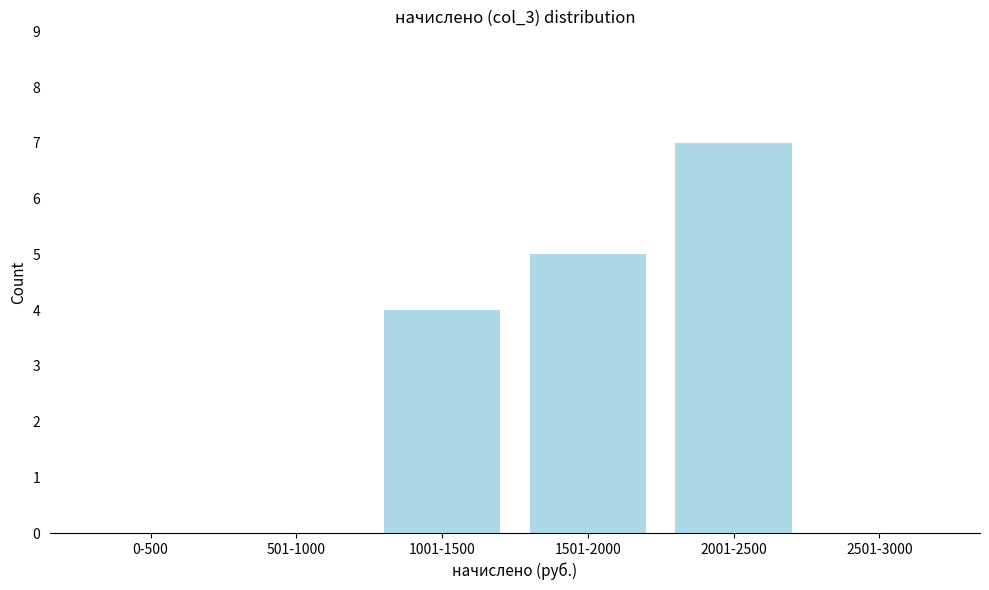

Reading left to right, what are all the values shown in this chart?

0-500=0	501-1000=0	1001-1500=4	1501-2000=5	2001-2500=7	2501-3000=0